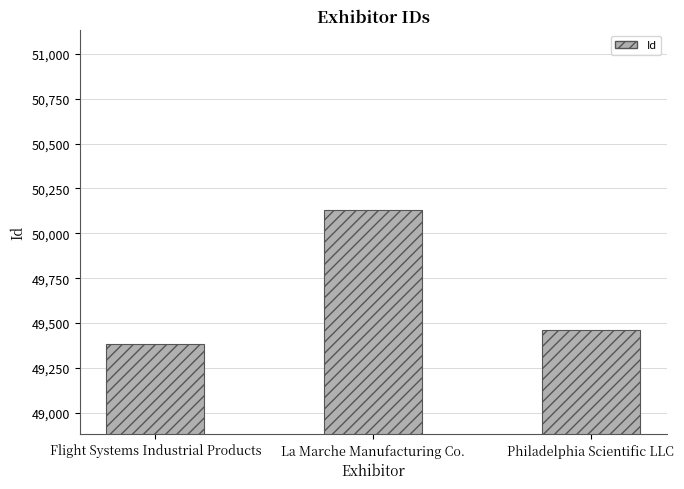

Where does the data first go above 49459?

La Marche Manufacturing Co.